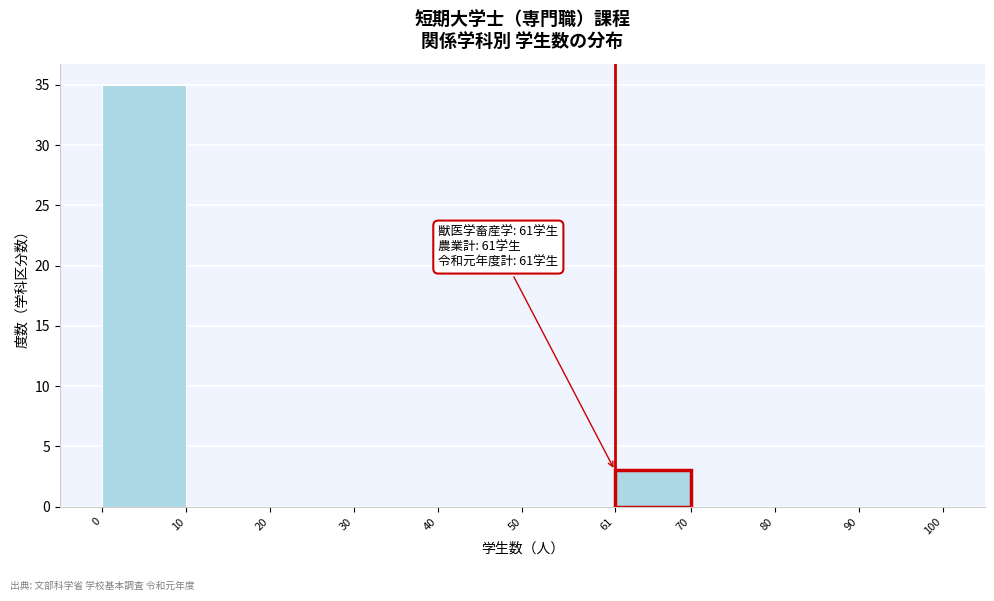

Which range on the x-axis has the tallest bar?

0 to 10